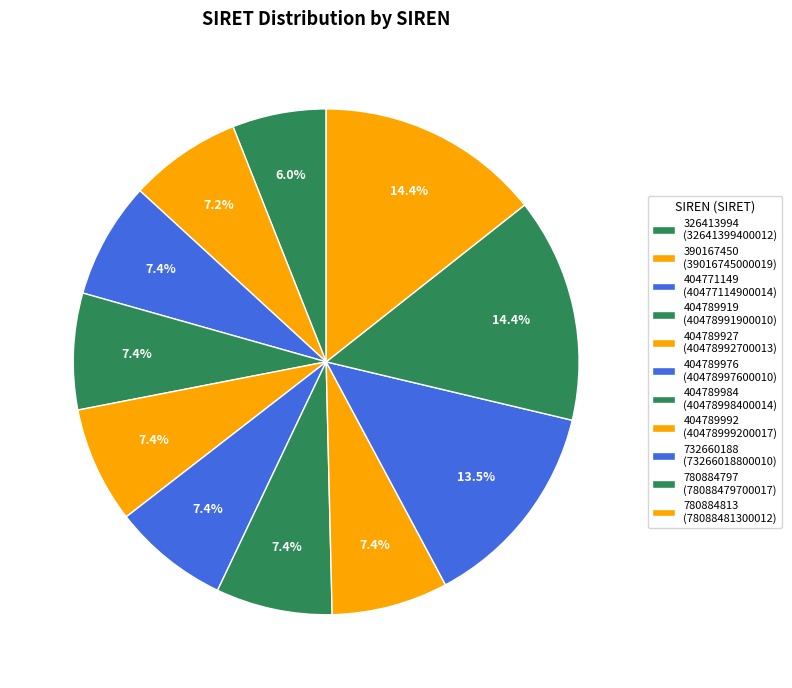

Count the number of slices in the pie.

11